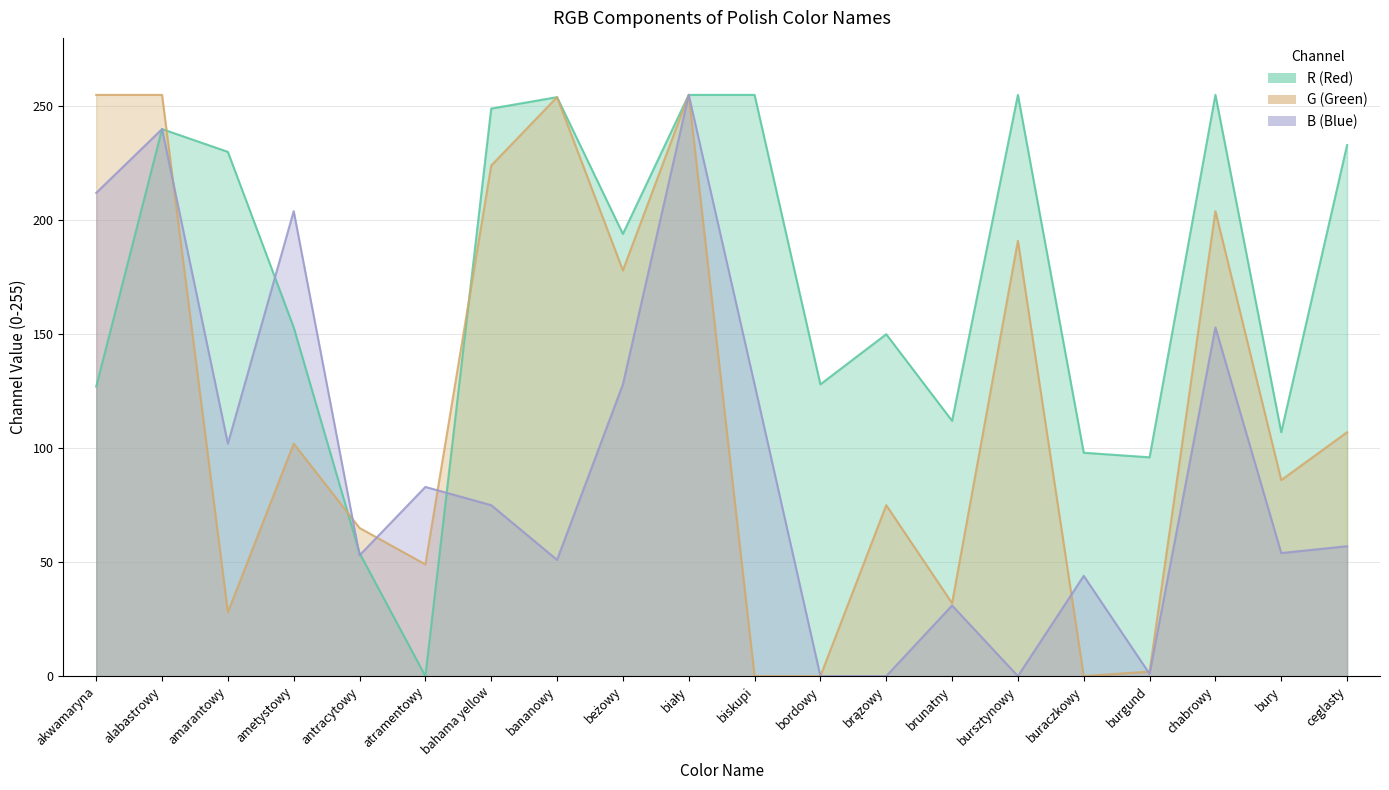

How many times do B and G cross each other?

6